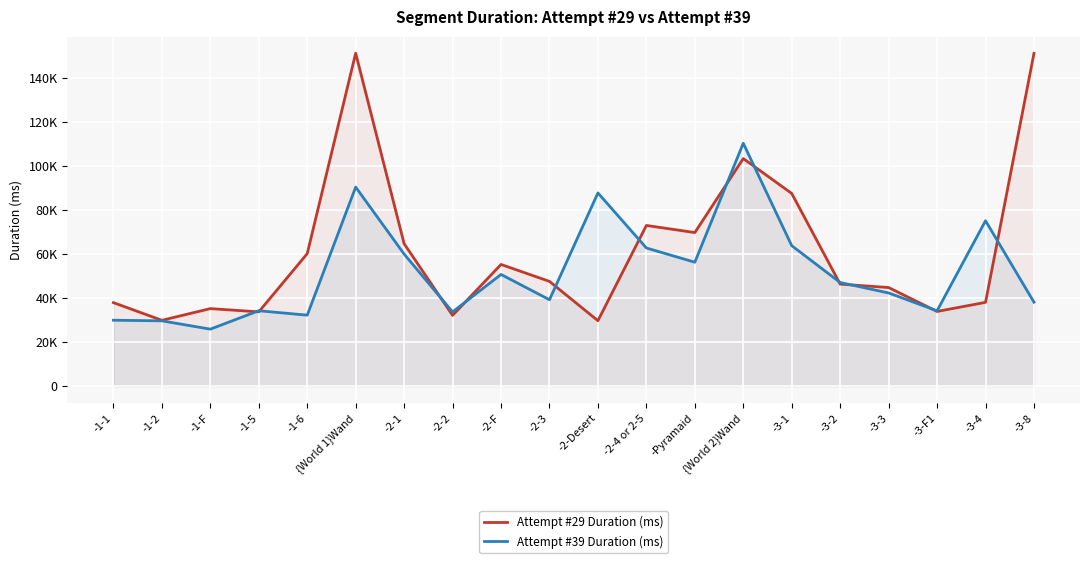

True or false: Attempt #39 Duration (ms) has a value of 85751 at -Pyramaid.

False